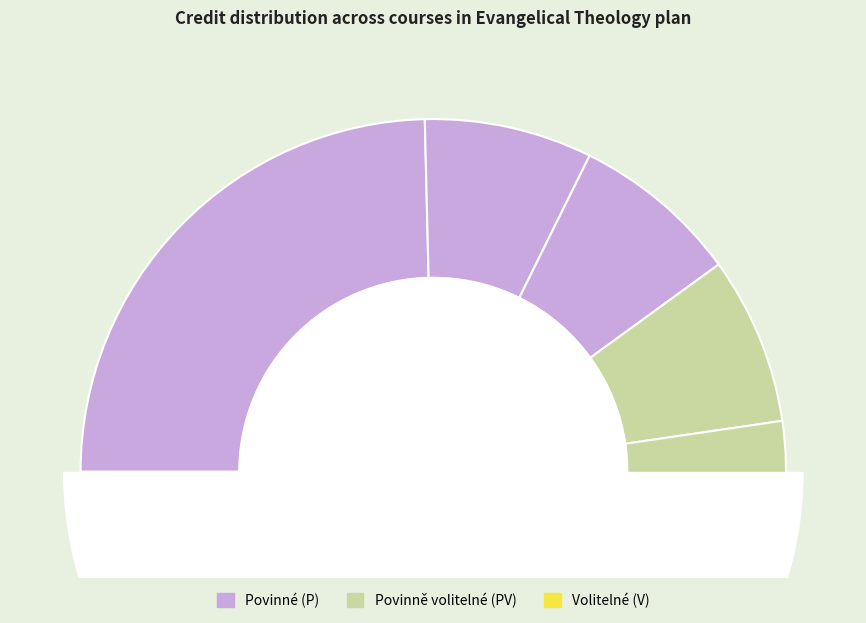

To the nearest percent, what is the difference between the Practical Theology - Poimenics and New Testament Seminar 2 slice percentages?

5%